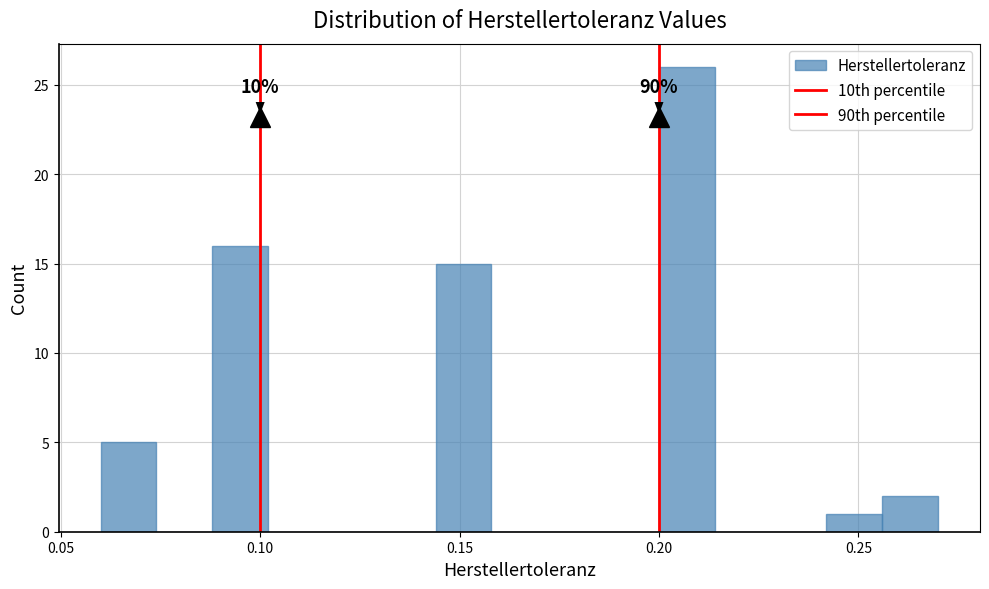

Read against the x-axis, roughly where is the centre of the tallest bar?

0.205